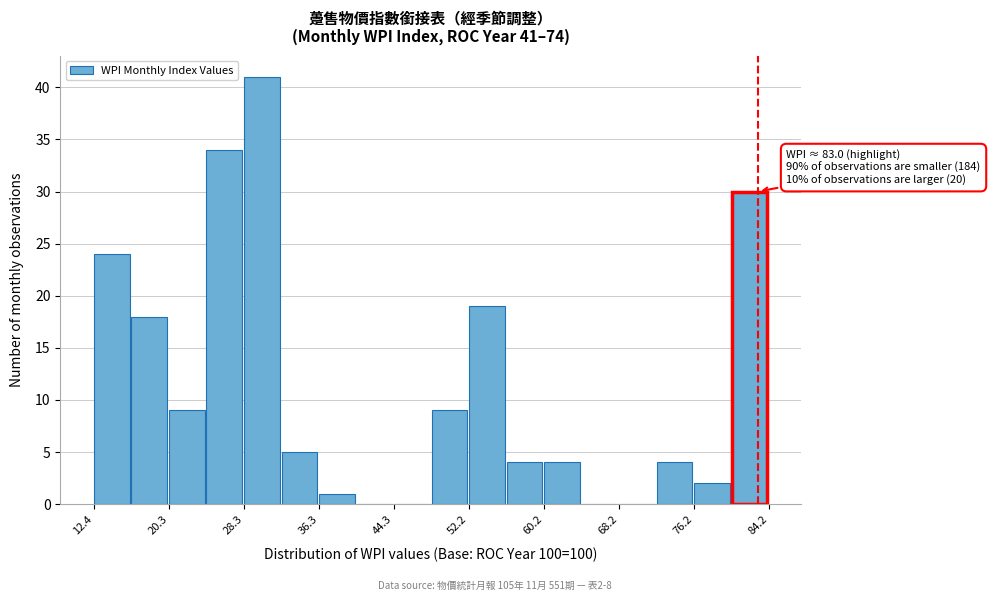

Around what value on the x-axis is the tallest bar? Give the approximate position of its centre, as read against the axis.

30